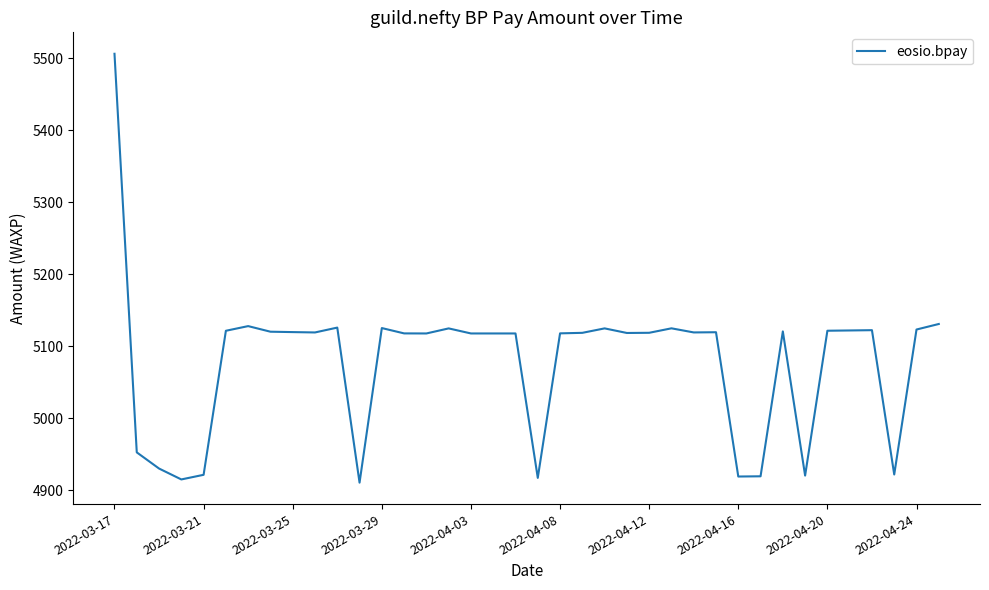

What is the difference between the maximum and minimum values?

595.8